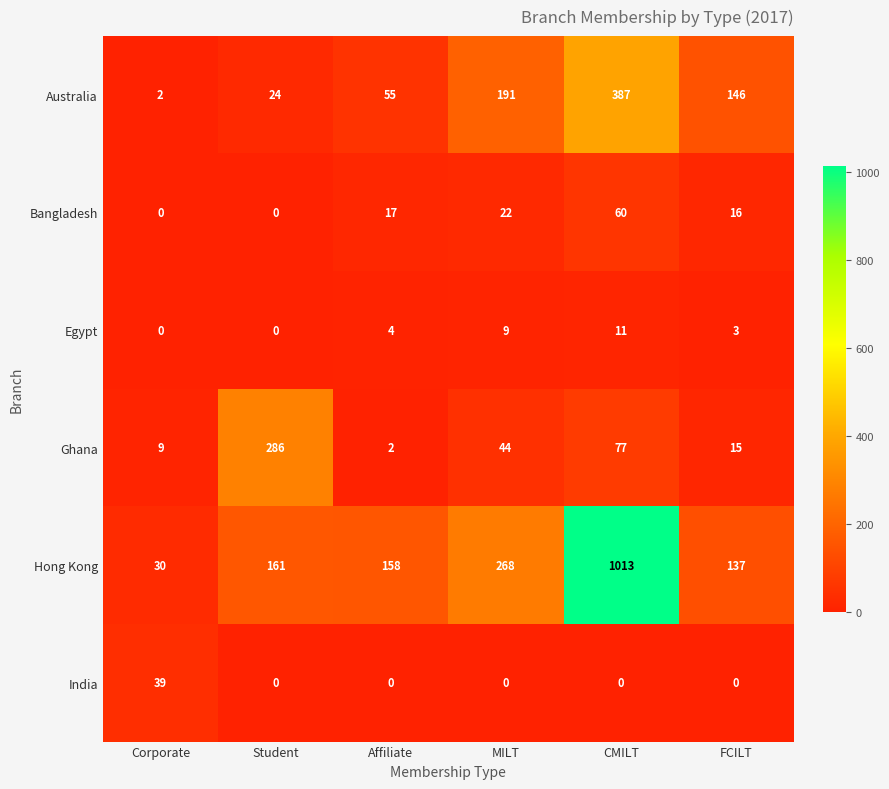

At how many categories does at least one series exceed 874?

1